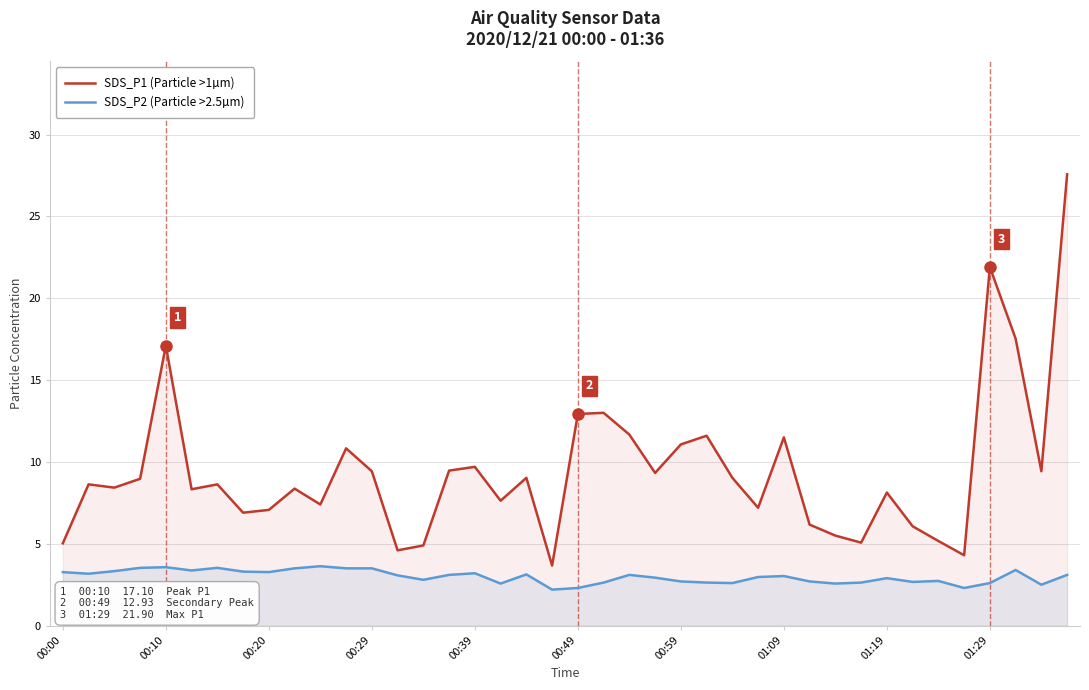

Which series has the widest spread of values?

SDS_P1 (Particle >1µm)